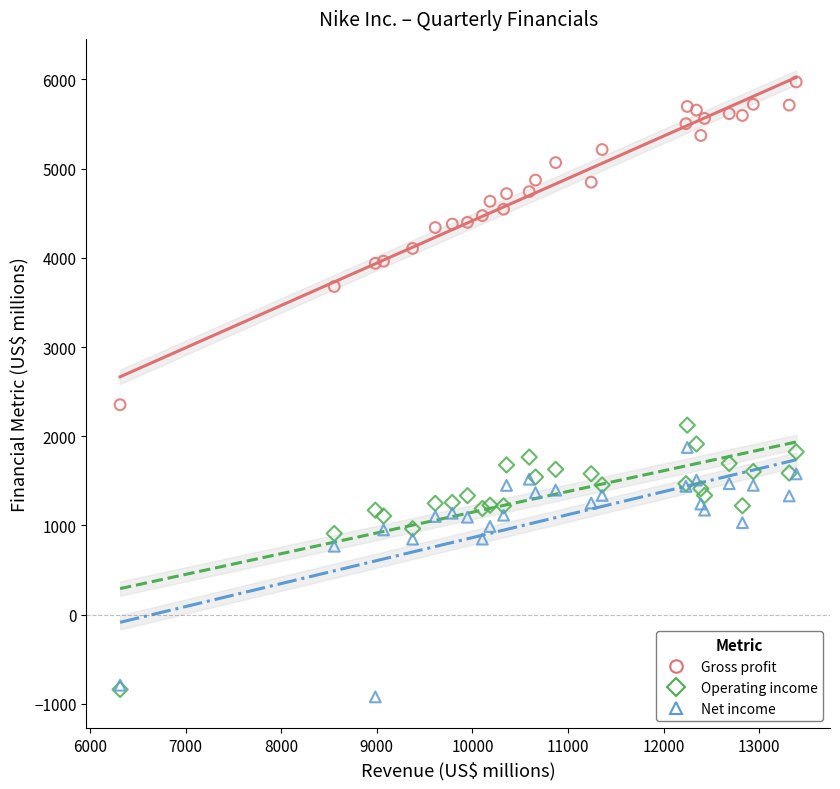

What are all the series names shown in the legend?

Gross profit, Operating income, Net income